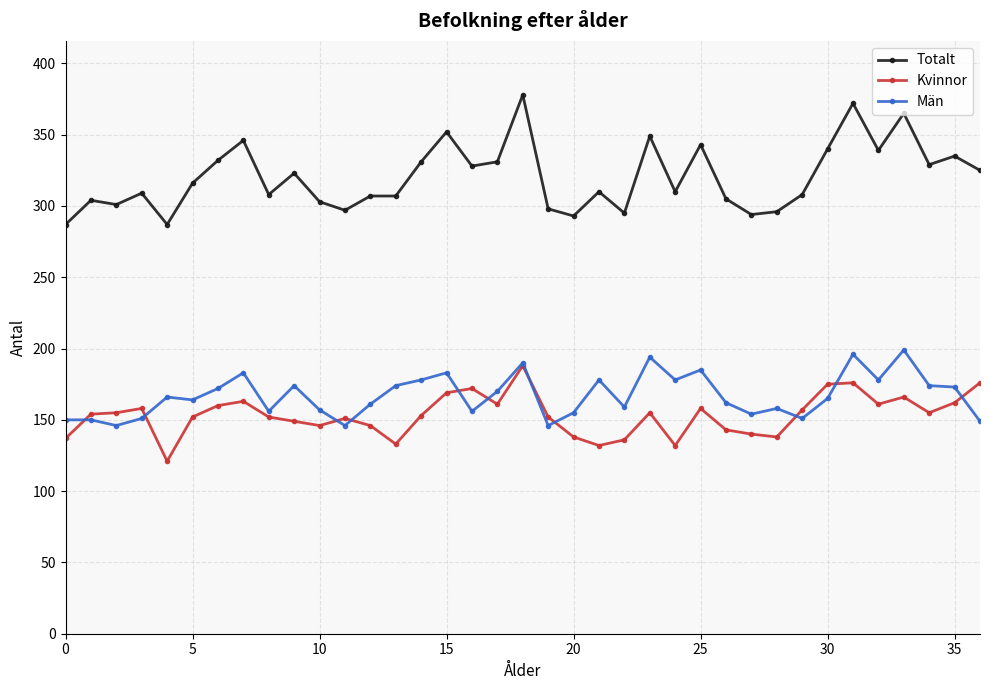

True or false: Kvinnor and Totalt intersect in this chart.

False